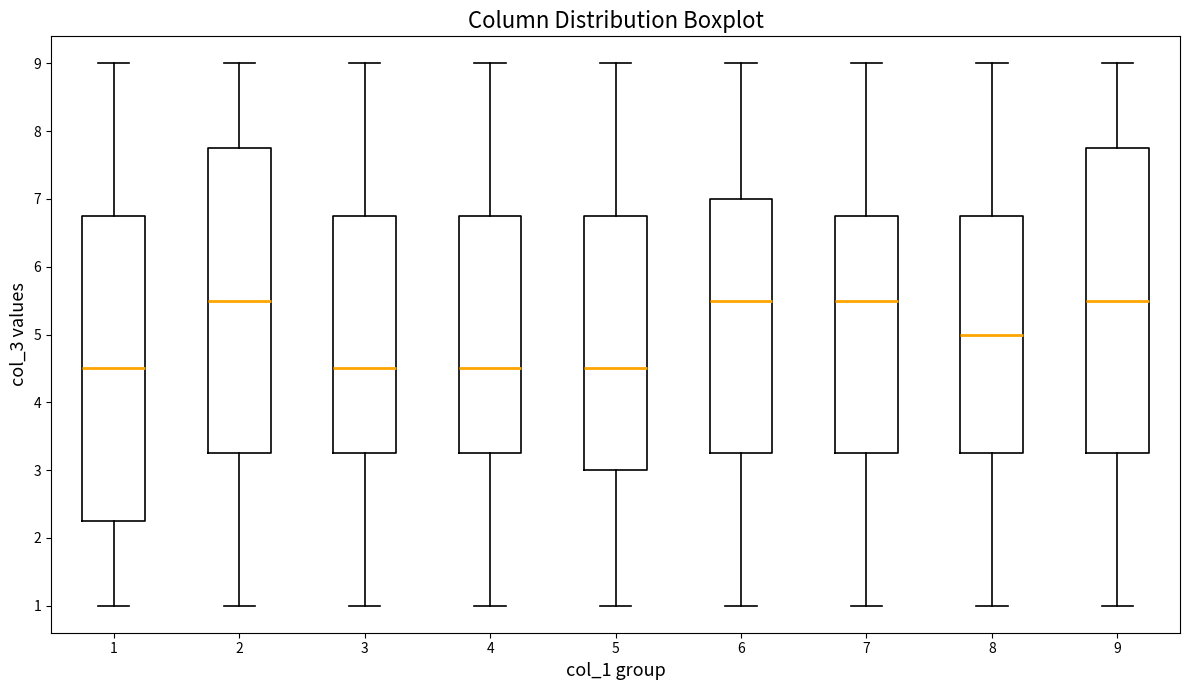

Reading left to right, read every box against the y-axis: the position of its median line, the range the box covers, and the ends of its whiskers. The values are not printed on the chart, so give them approximately, as read against the axis.

1: median 4.5, box 2.3 to 6.8, whiskers 1.0 to 9.0
2: median 5.5, box 3.3 to 7.8, whiskers 1.0 to 9.0
3: median 4.5, box 3.3 to 6.8, whiskers 1.0 to 9.0
4: median 4.5, box 3.3 to 6.8, whiskers 1.0 to 9.0
5: median 4.5, box 3.0 to 6.8, whiskers 1.0 to 9.0
6: median 5.5, box 3.3 to 7.0, whiskers 1.0 to 9.0
7: median 5.5, box 3.3 to 6.8, whiskers 1.0 to 9.0
8: median 5.0, box 3.3 to 6.8, whiskers 1.0 to 9.0
9: median 5.5, box 3.3 to 7.8, whiskers 1.0 to 9.0